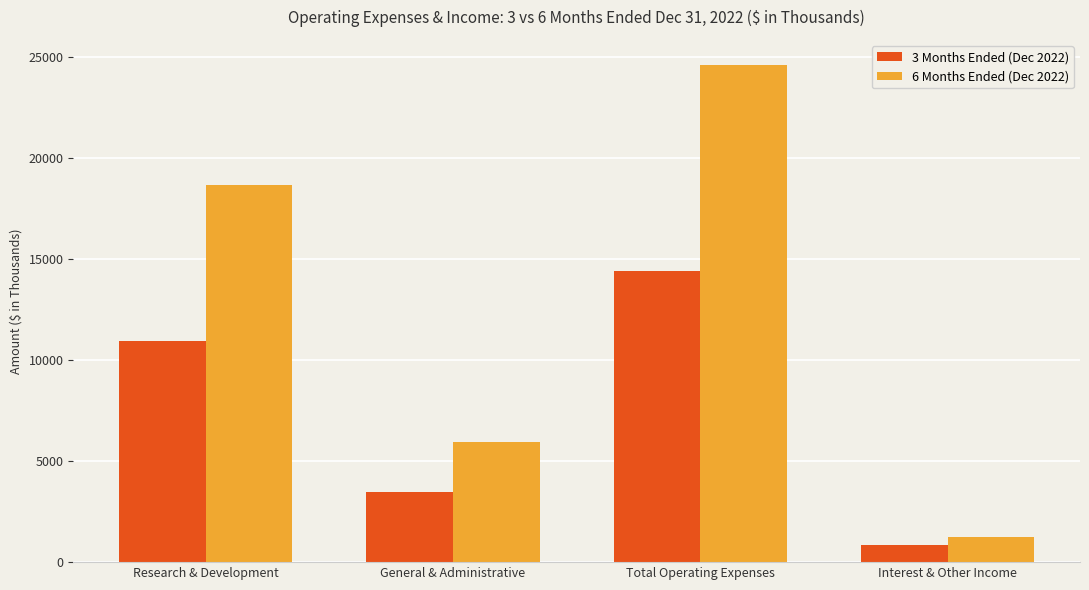

What is the sum of the 3 Months Ended (Dec 2022) values at Interest & Other Income and Research & Development?

11794